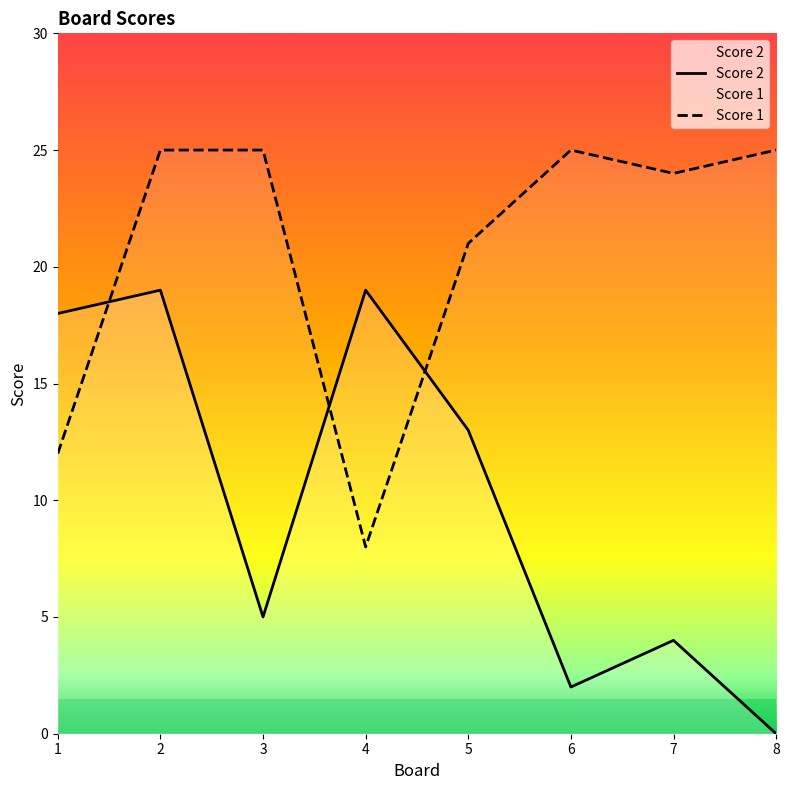

How many data points does each series have?

8